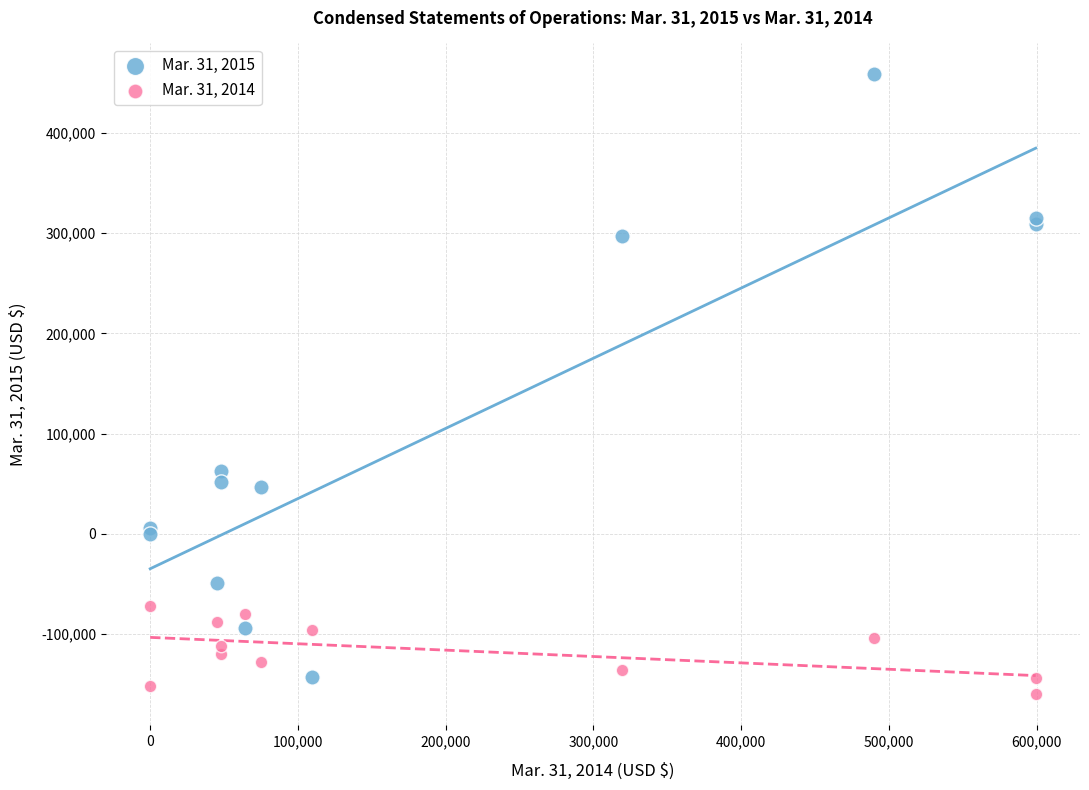

Which series has the widest spread of Y values?

Mar. 31, 2015